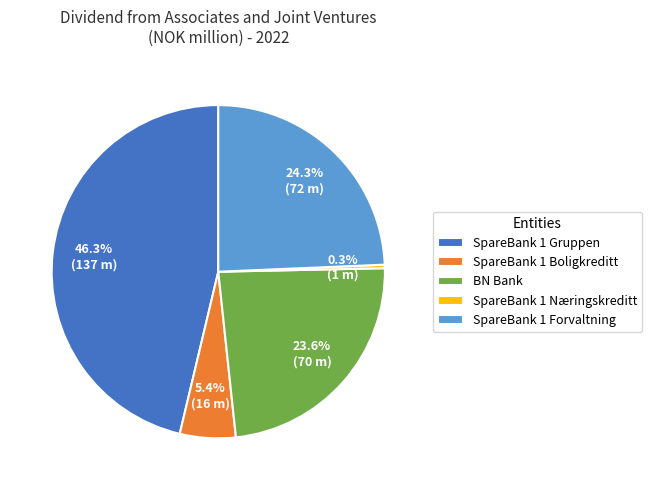

Is there any slice that represents more than half of the pie?

No